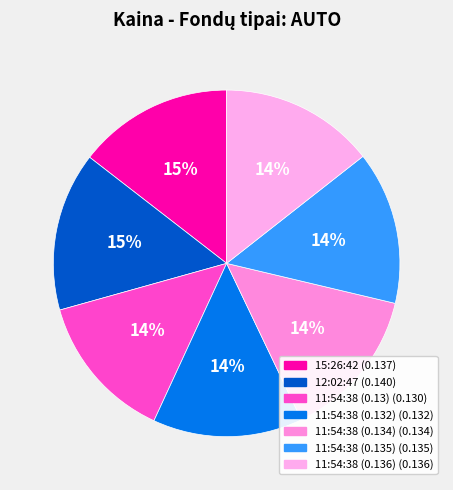

To the nearest percent, what percentage of the pie is 11:54:38 (0.135)?

14%